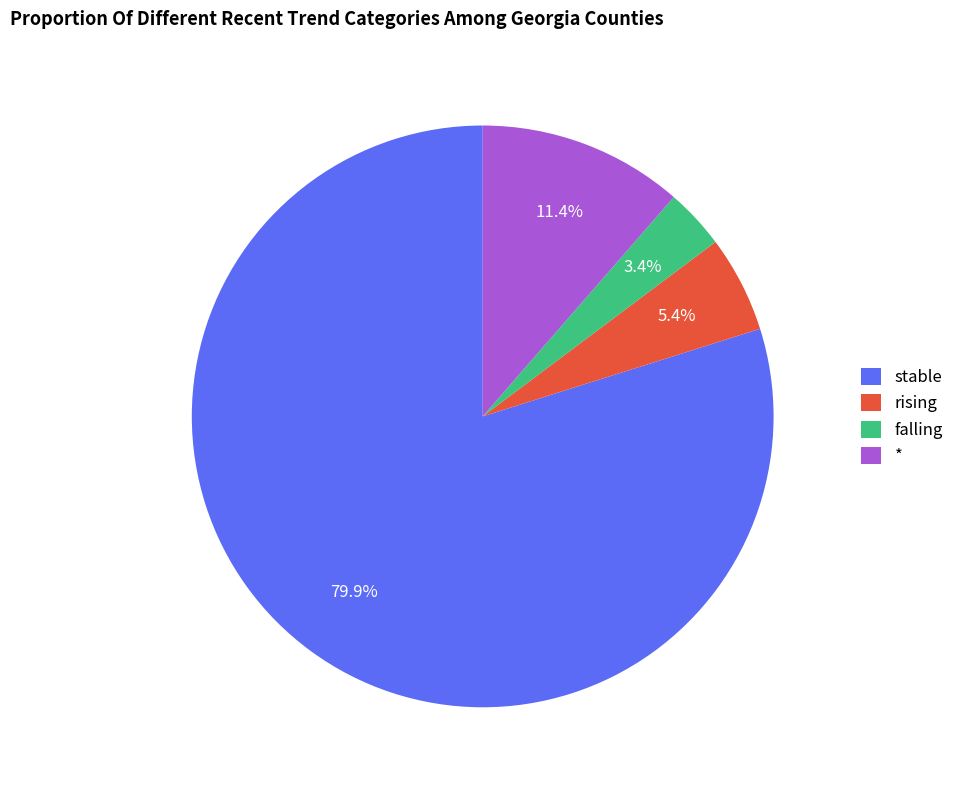

How many slices are in this pie chart?

4